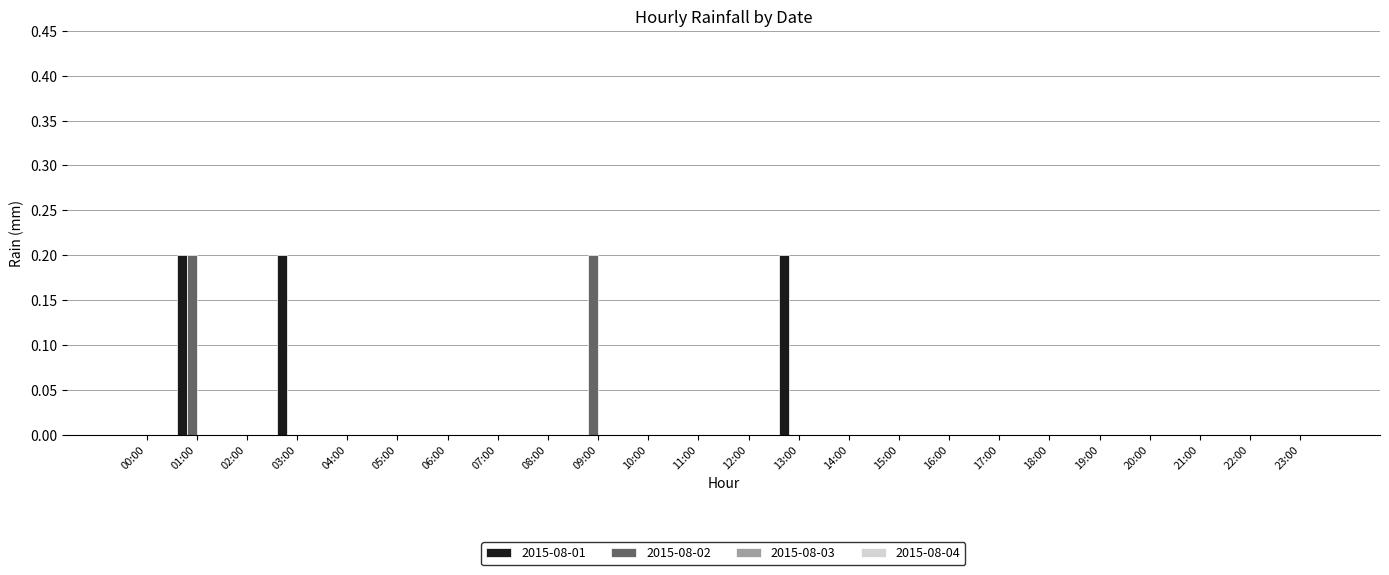

True or false: 2015-08-01 has a value of 0.1 at 04:00.

False